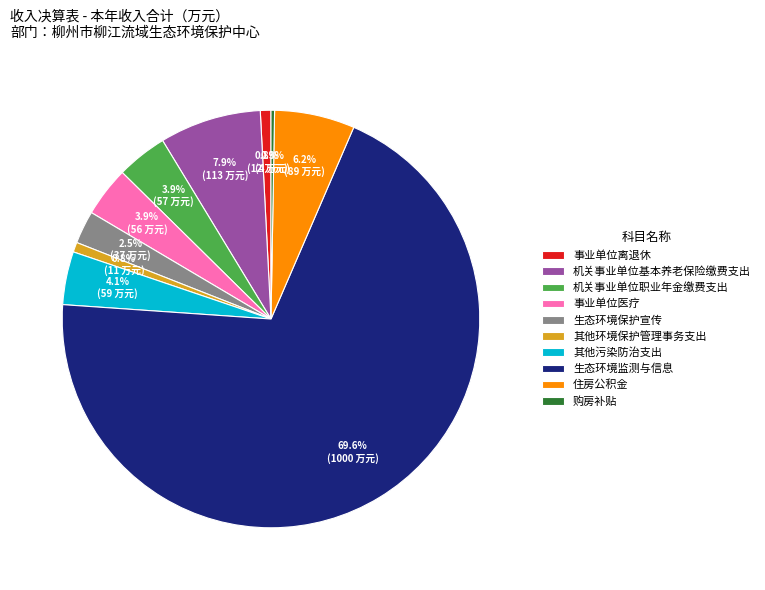

Is there a majority slice in this chart?

Yes